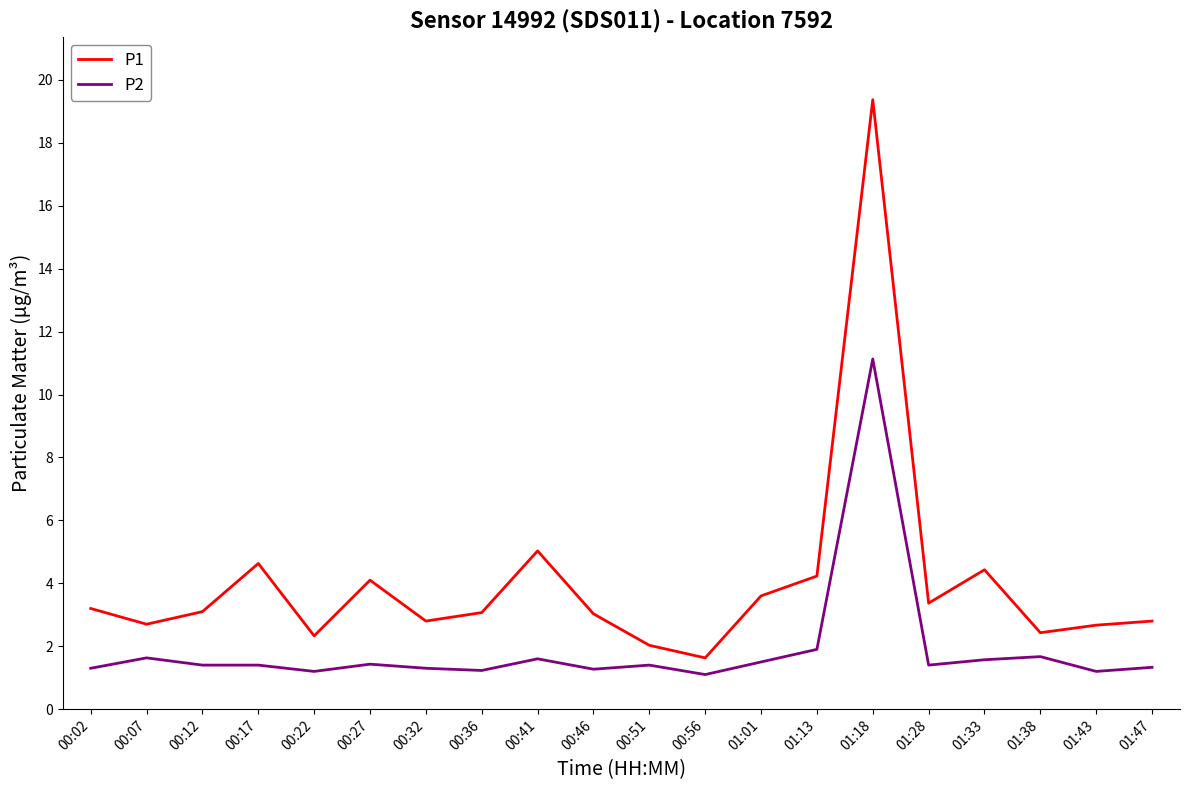

Does the chart have visible grid lines?

No